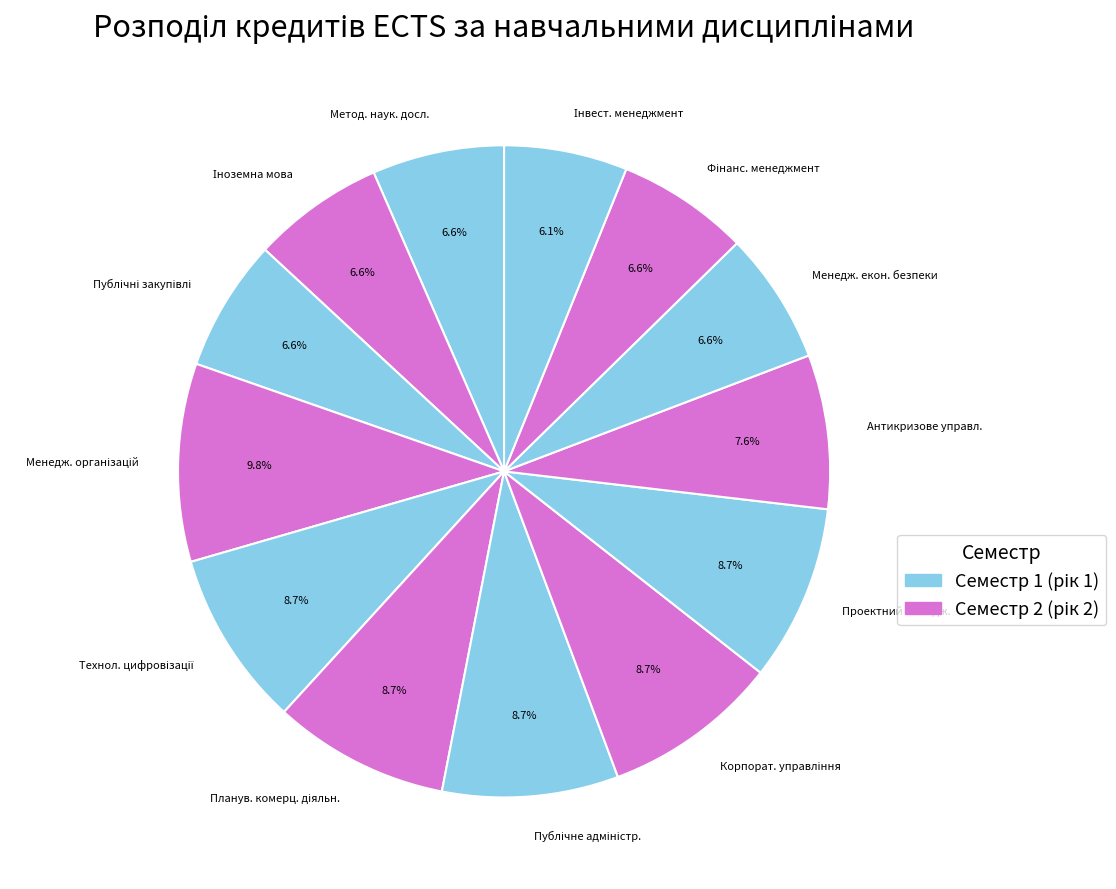

Does any single category account for the majority?

No